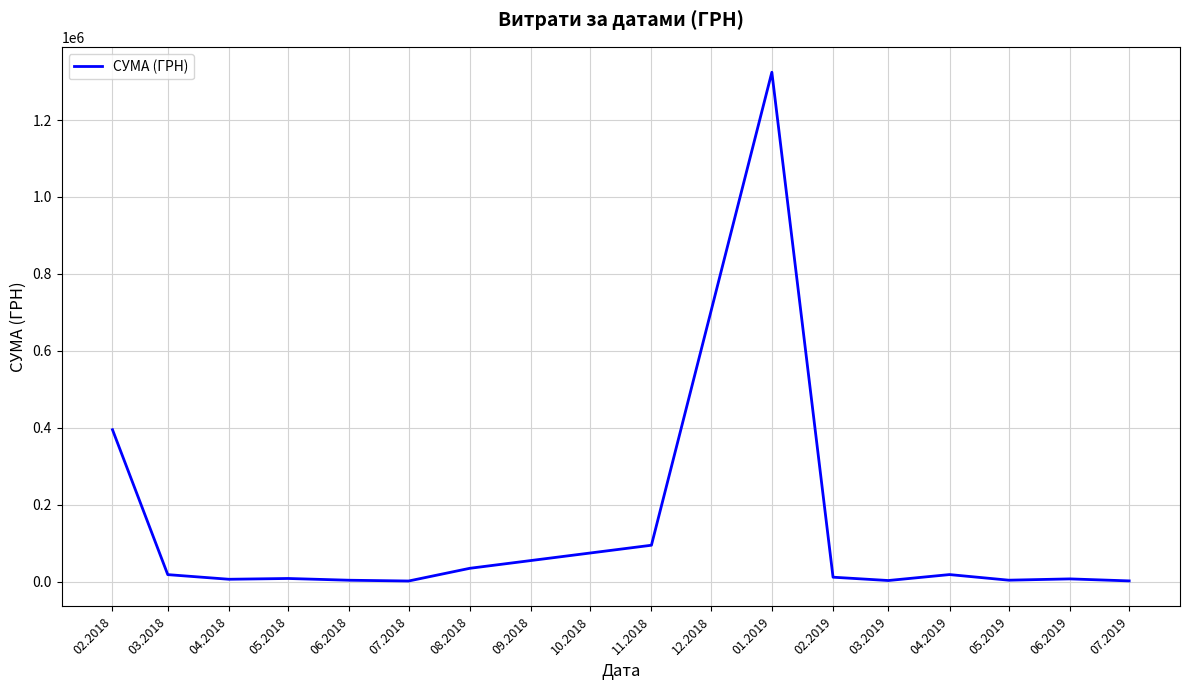

What is the change in value from 11.2018 to 01.2019?

+1230092.3